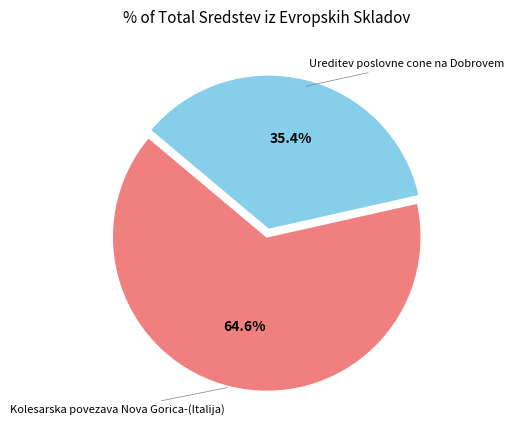

To the nearest percent, what is the difference between the Ureditev poslovne cone na Dobrovem and Kolesarska povezava Nova Gorica-(Italija) slice percentages?

29%